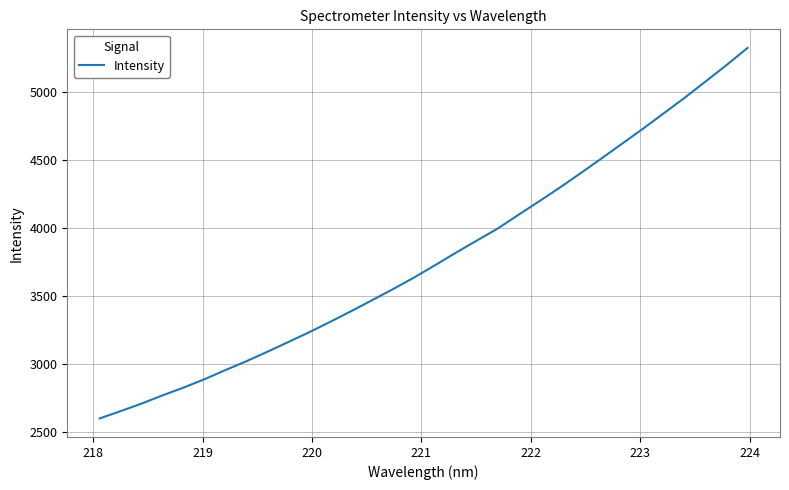

What is the difference between the maximum and minimum values?

2724.3